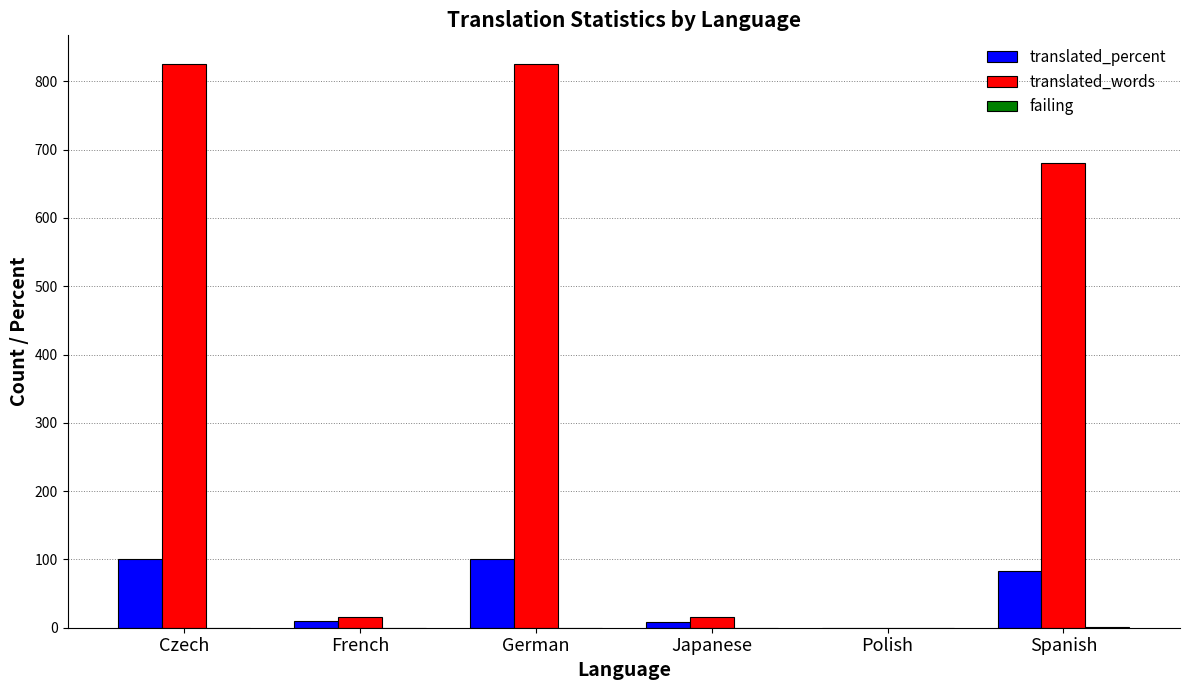

How many categories are shown in the chart?

6